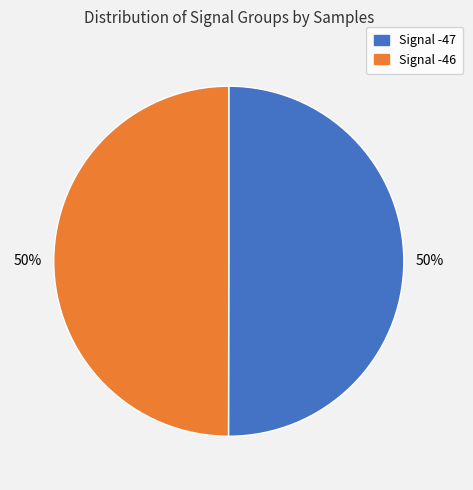

Is it true that Signal -46 is 60% of the pie?

False